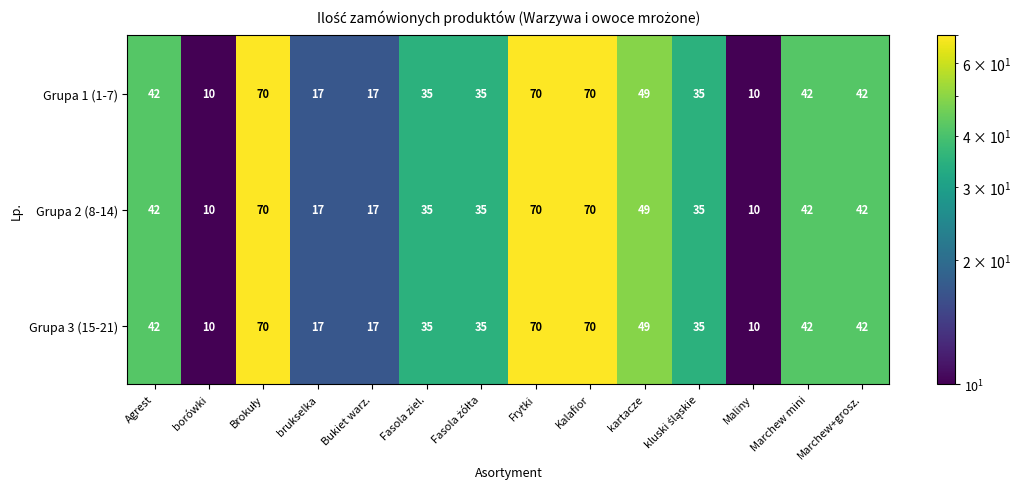

True or false: Grupa 3 (15-21) has a value of 24 at brukselka.

False